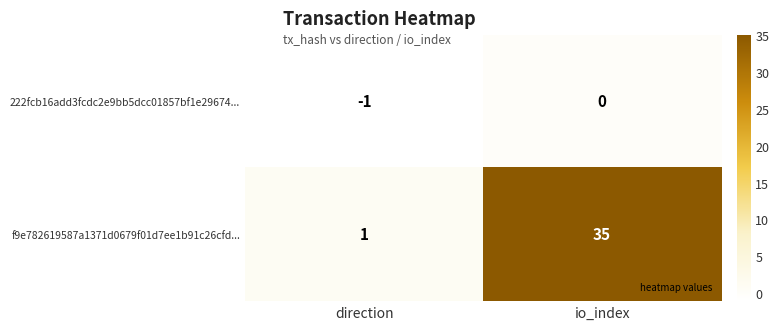

What is the sum of the f9e782619587a1371d0679f01d7ee1b91c26cfd... values at direction and io_index?

36